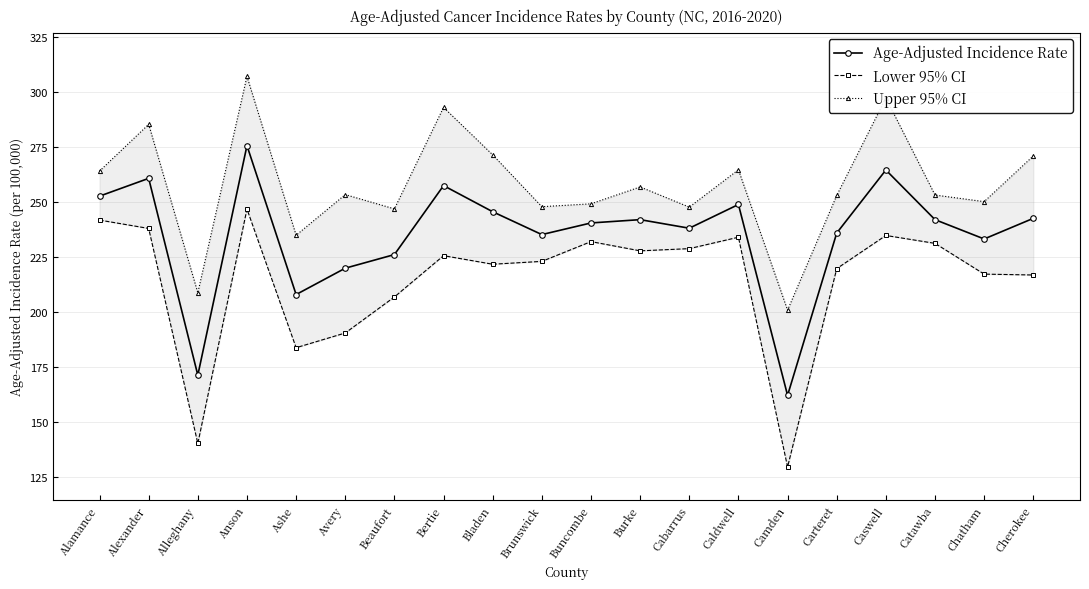

True or false: Age-Adjusted Incidence Rate and Upper 95% CI cross at least once.

False